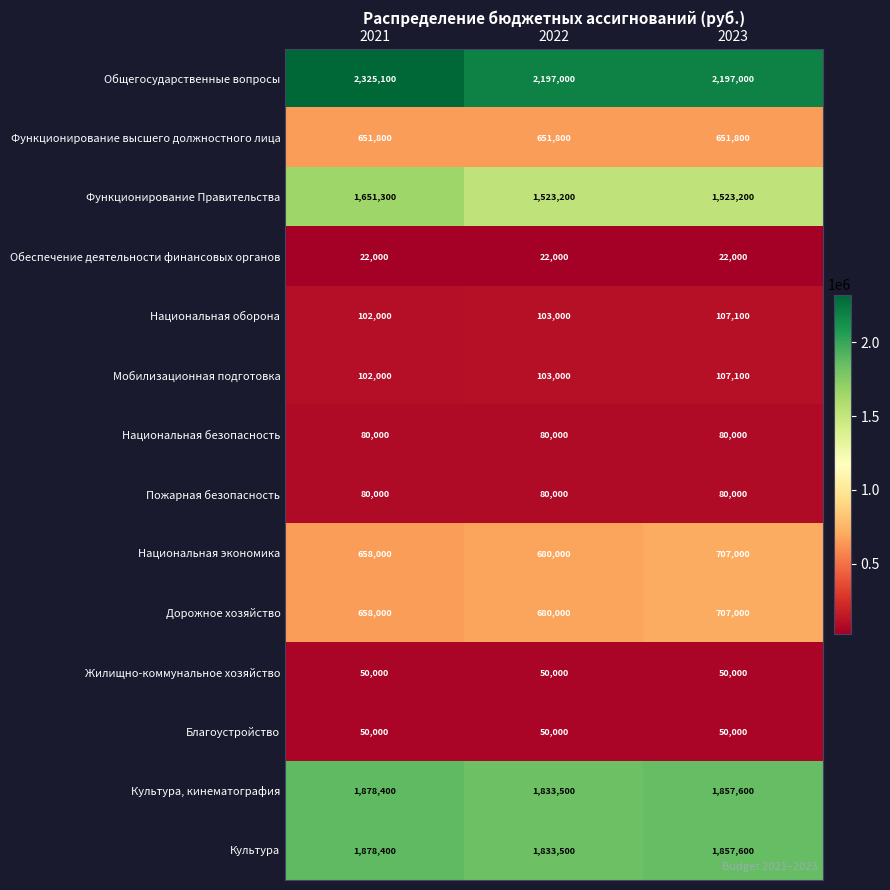

Rank the categories by Культура, кинематография value from highest to lowest.

2021, 2023, 2022